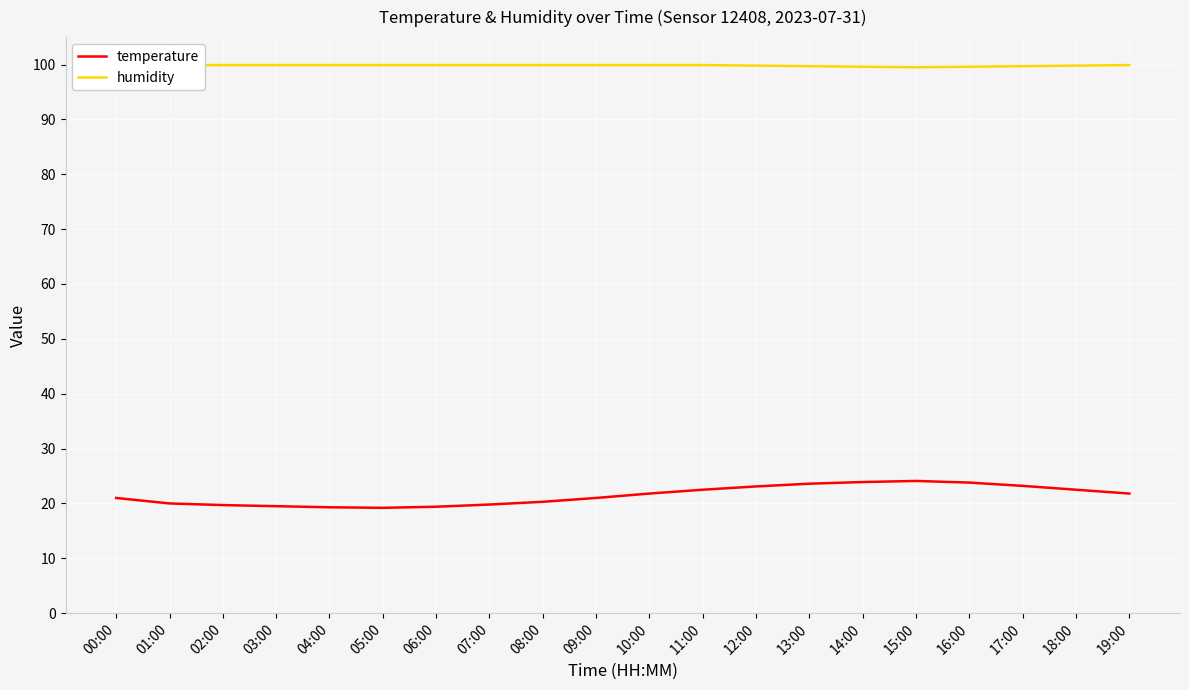

At which label is temperature closest to 21?

00:00